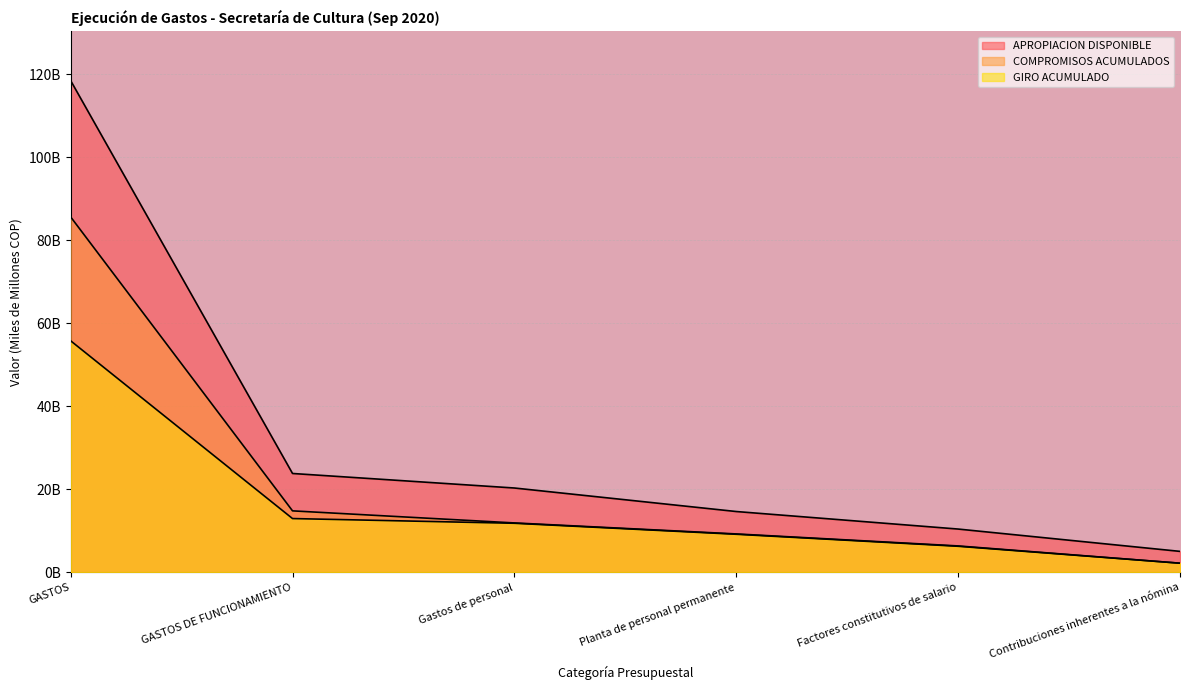

What is the label of the 2nd point from the left?

GASTOS DE FUNCIONAMIENTO